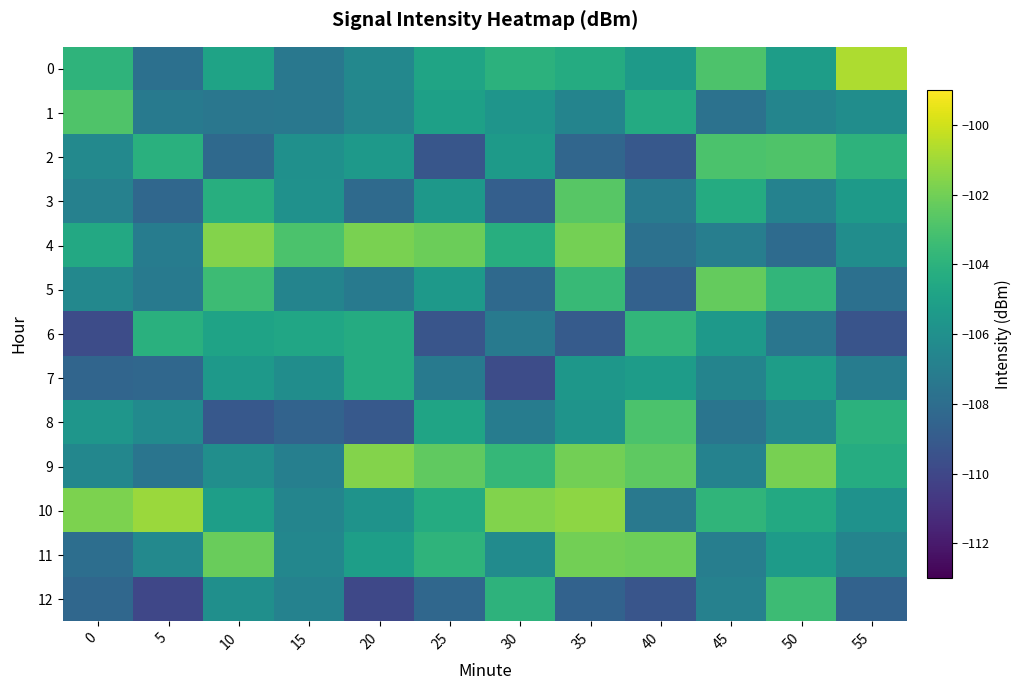

Between 10 and 15, which is larger?

10